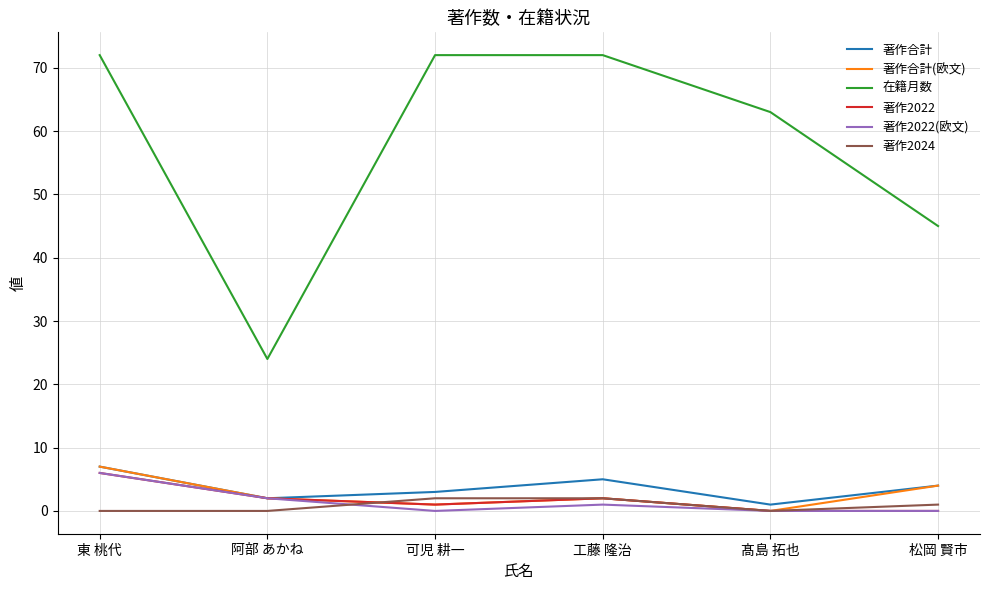

What is the average value of the 著作2024 series?

1